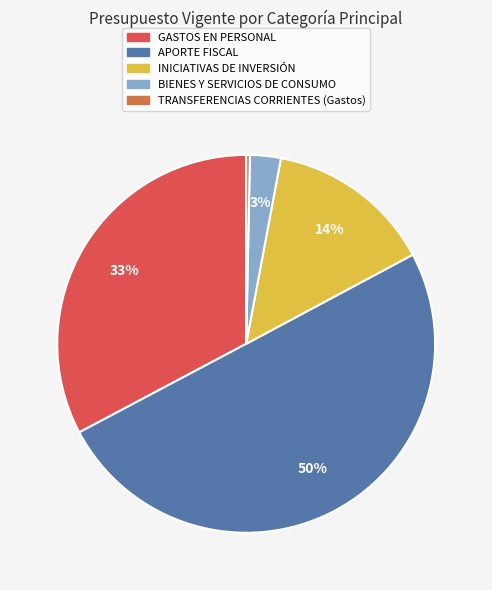

Is it true that TRANSFERENCIAS CORRIENTES (Gastos) is 0% of the pie?

True